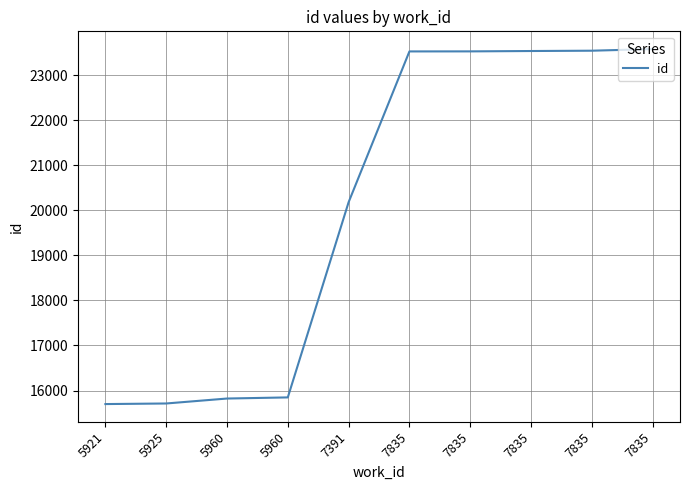

Does the chart display data point markers on the line(s)?

No